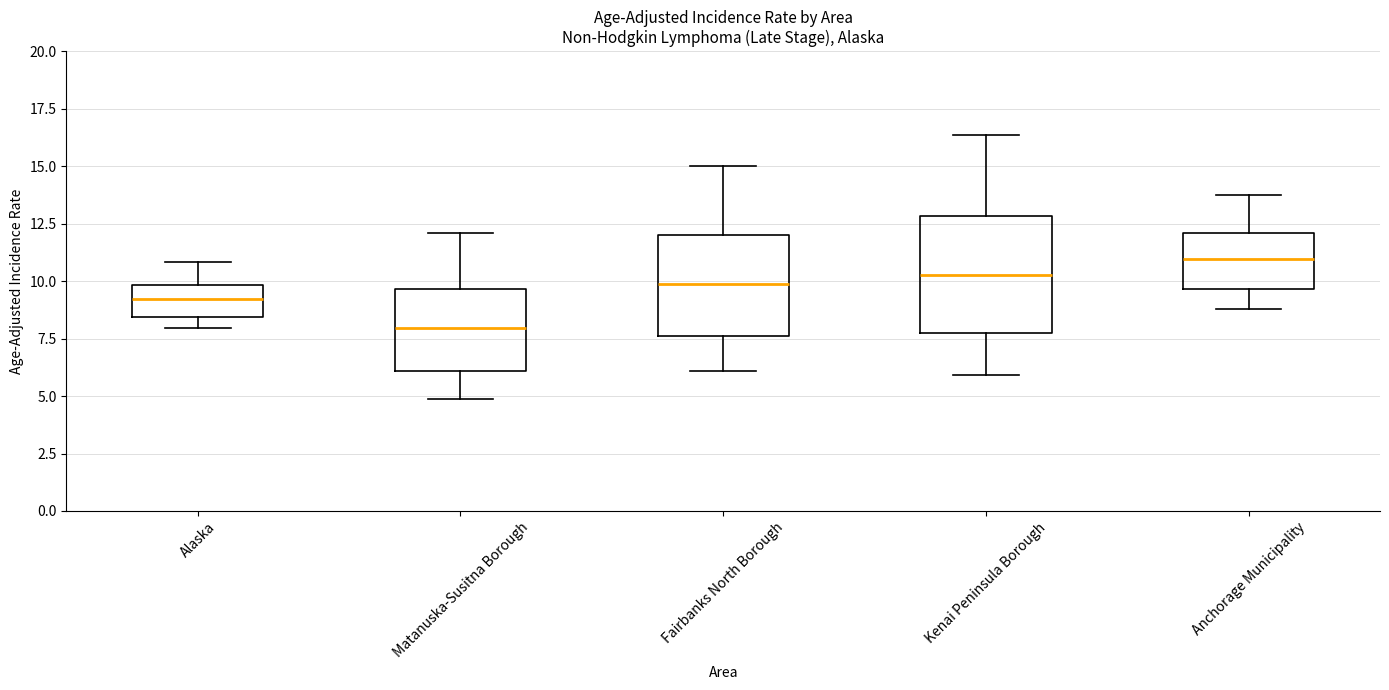

Reading left to right, transcribe this box plot: for each box, give where its median line is, the range the box spans, and where its two whiskers end, as read against the y-axis. The values are not printed on the chart, so give them approximately, as read against the axis.

Alaska: median 9.0, box 8.5 to 10.0, whiskers 8.0 to 11.0
Matanuska-Susitna Borough: median 8.0, box 6.0 to 9.5, whiskers 5.0 to 12.0
Fairbanks North Borough: median 10.0, box 7.5 to 12.0, whiskers 6.0 to 15.0
Kenai Peninsula Borough: median 10.5, box 7.5 to 13.0, whiskers 6.0 to 16.5
Anchorage Municipality: median 11.0, box 9.5 to 12.0, whiskers 9.0 to 13.5